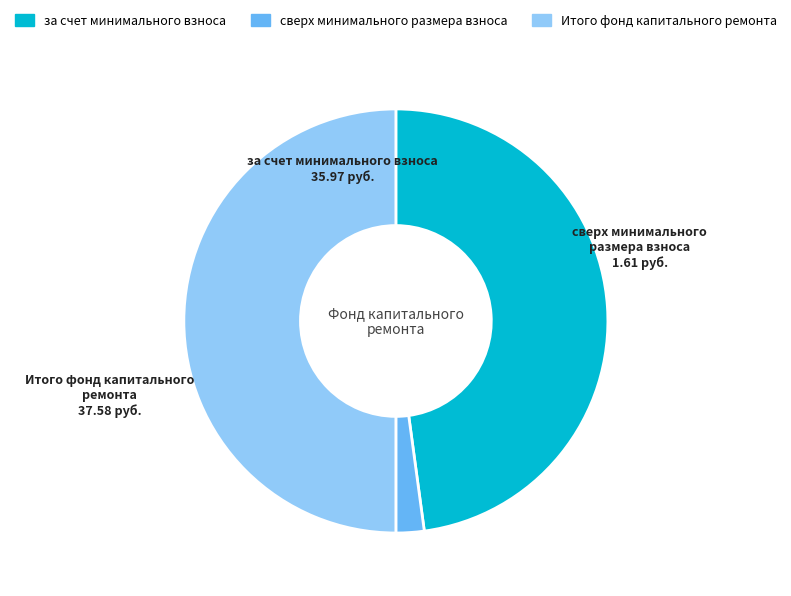

What is the smallest slice in the pie chart?

сверх минимального размера взноса